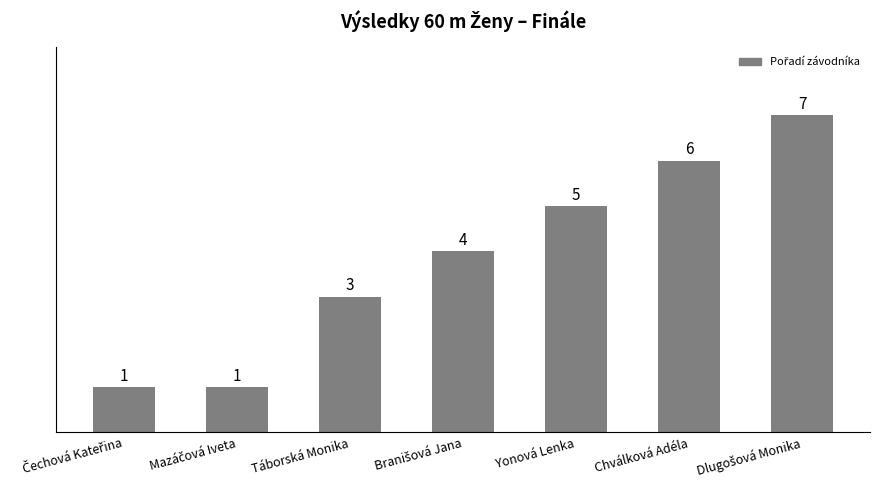

What is the value of the 1st bar from the left?

1